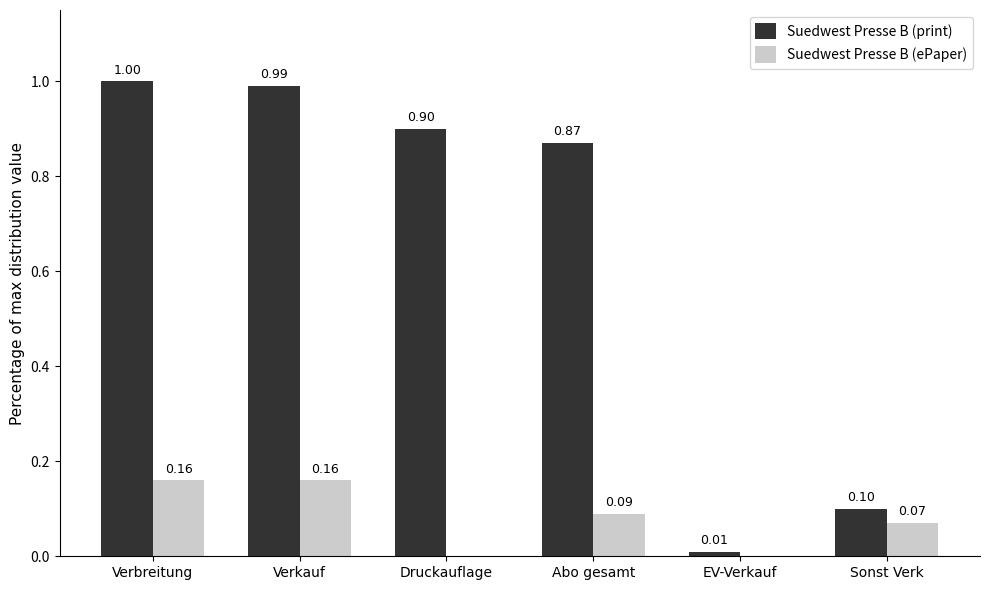

Between EV-Verkauf and Sonst Verk, which series saw the biggest shift?

Suedwest Presse B (print)